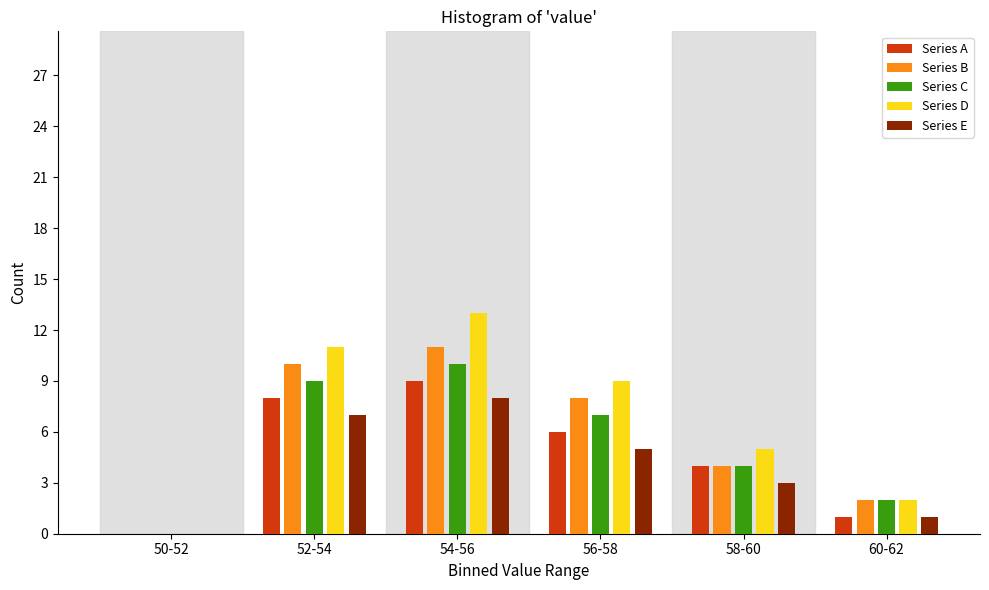

Reading left to right, transcribe all the data shown in this chart.

Series A: 50-52=0	52-54=8	54-56=9	56-58=6	58-60=4	60-62=1
Series B: 50-52=0	52-54=10	54-56=11	56-58=8	58-60=4	60-62=2
Series C: 50-52=0	52-54=9	54-56=10	56-58=7	58-60=4	60-62=2
Series D: 50-52=0	52-54=11	54-56=13	56-58=9	58-60=5	60-62=2
Series E: 50-52=0	52-54=7	54-56=8	56-58=5	58-60=3	60-62=1